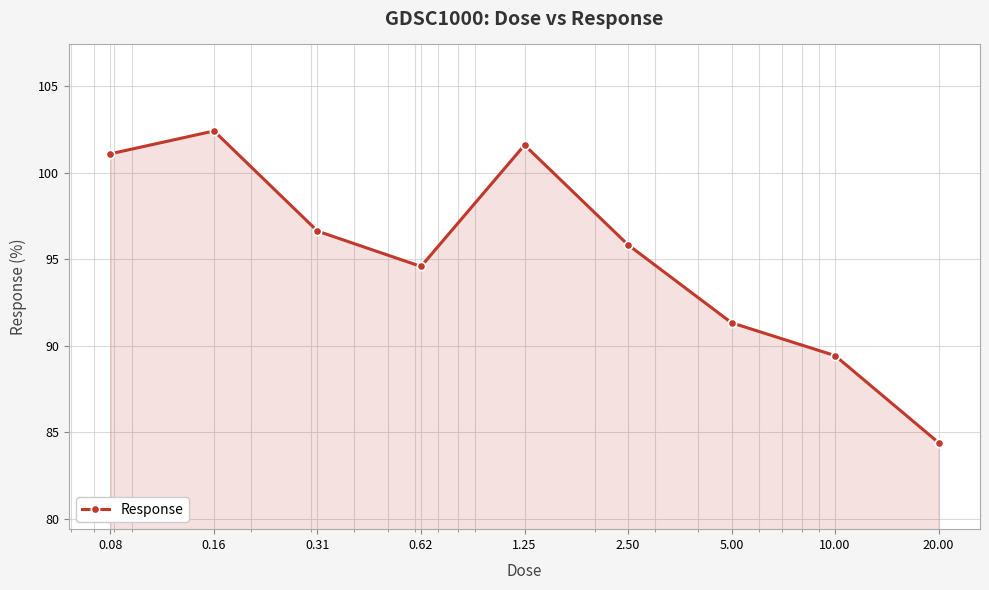

True or false: the data has more than 2 interior local peaks.

False